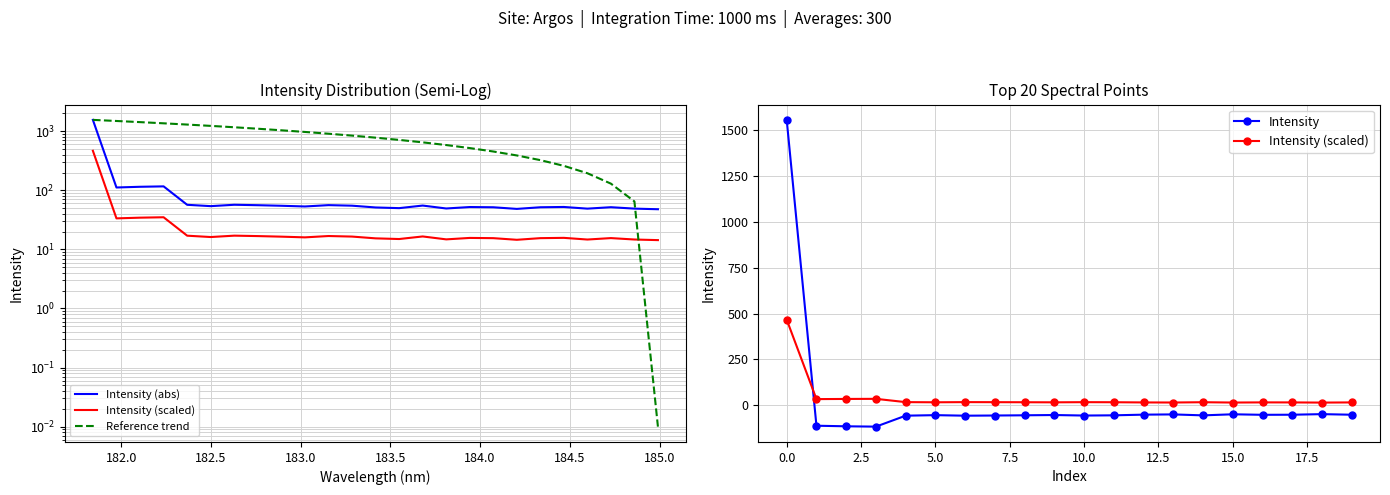

Reading left to right, what are all the values shown in this chart?

181.8418=467.2	181.9732053322=33.5	182.1045947288=34.5	182.2359681898=35.0	182.3673257152=17.1	182.498667305=16.2	182.6299929592=17.1	182.7613026778=16.8	182.8925964608=16.4	183.0238743082=16.0	183.15513622=16.8	183.2863821962=16.5	183.4176122368=15.4	183.5488263418=15.0	183.6800245112=16.6	183.811206745=14.8	183.9423730432=15.6	184.0735234058=15.5	184.2046578328=14.5	184.3357763242=15.5	184.46687888=15.7	184.5979655002=14.7	184.7290361848=15.5	184.8600909338=14.7	184.9911297472=14.4